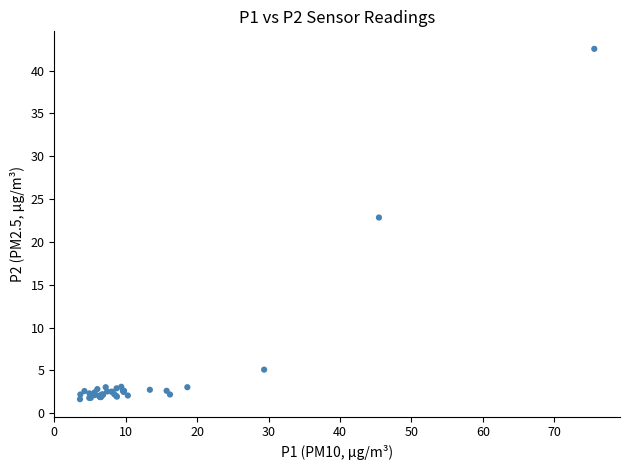

What Y value in the scatter plot is closest to 22?

22.9